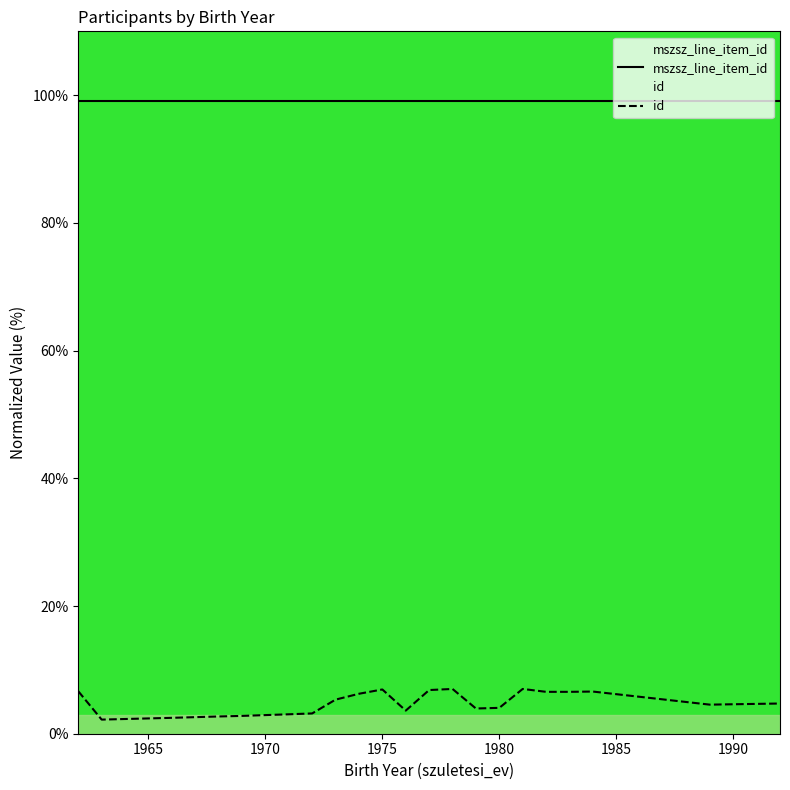

True or false: mszsz_line_item_id and id intersect in this chart.

False